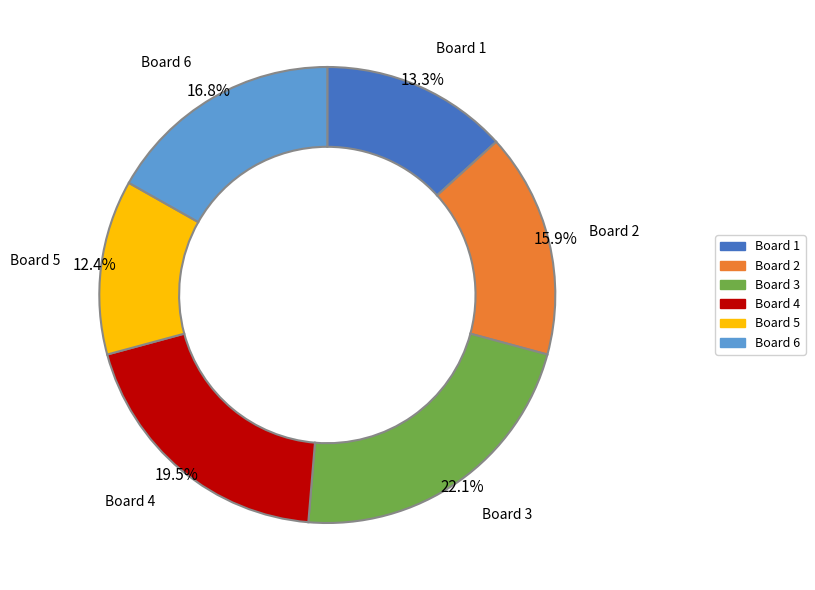

Is there a majority slice in this chart?

No